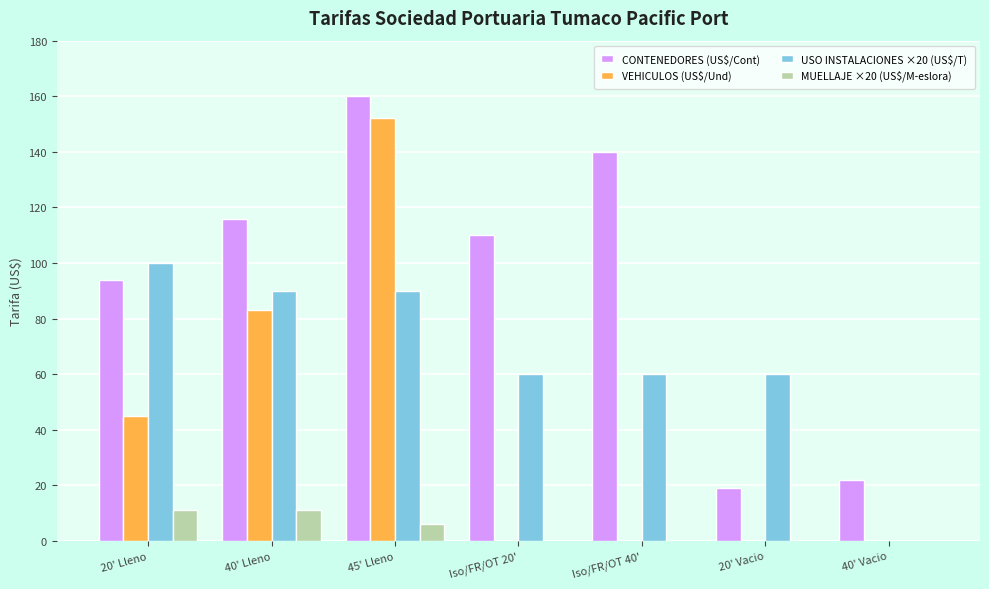

How many groups of bars are there?

7